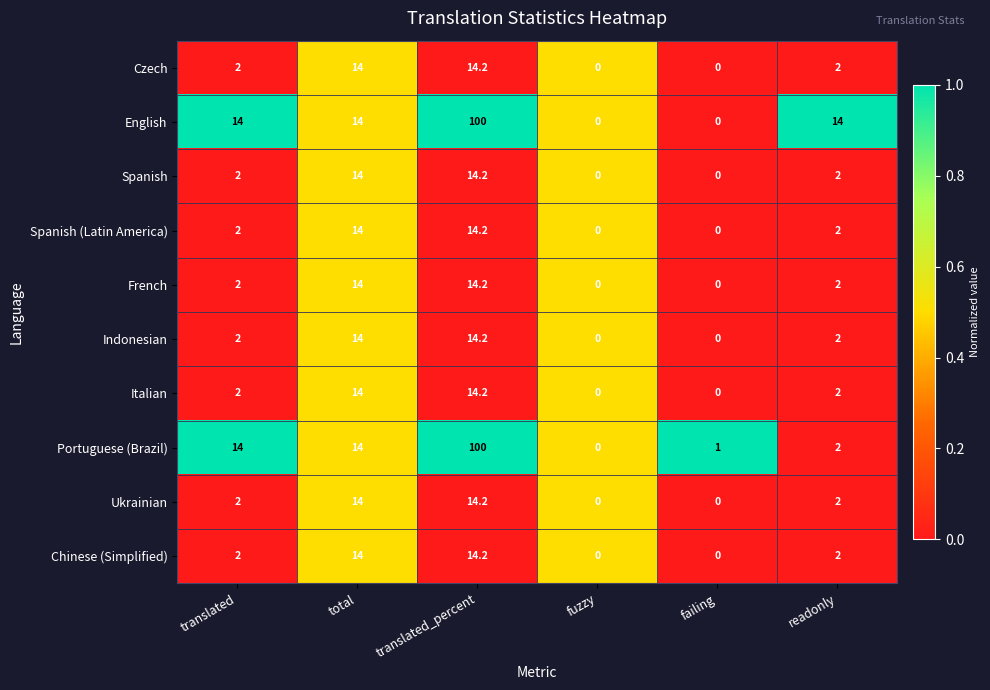

How many values in the Indonesian series are below 2?

2